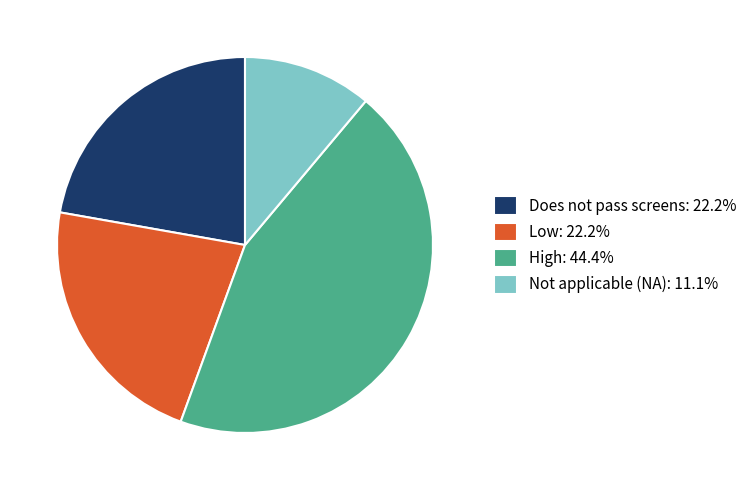

What is the ratio of the value at Does not pass screens: 22.2% to the value at High: 44.4%?

0.5